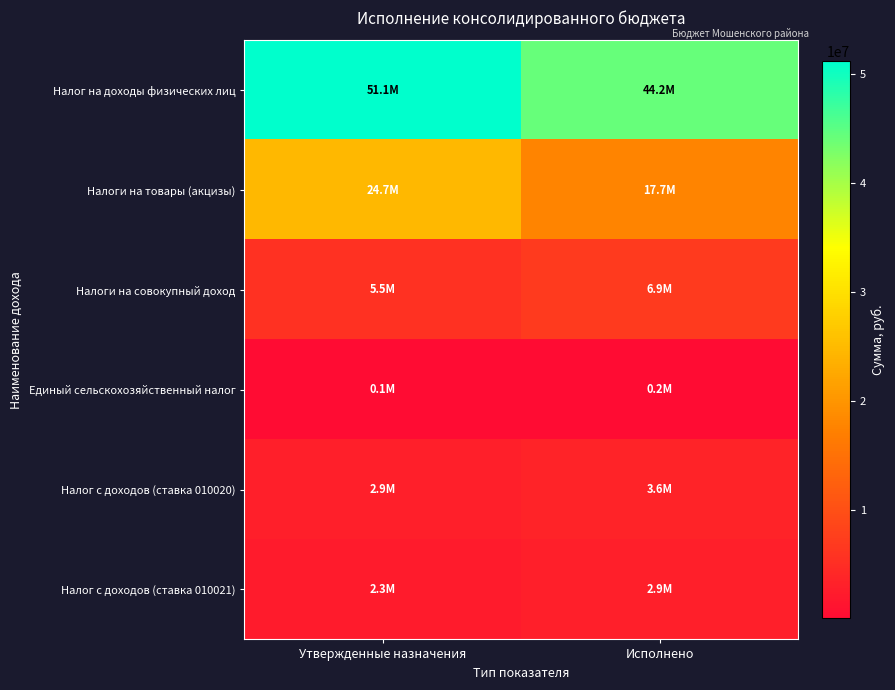

Which category has the highest value across all series?

Утвержденные назначения